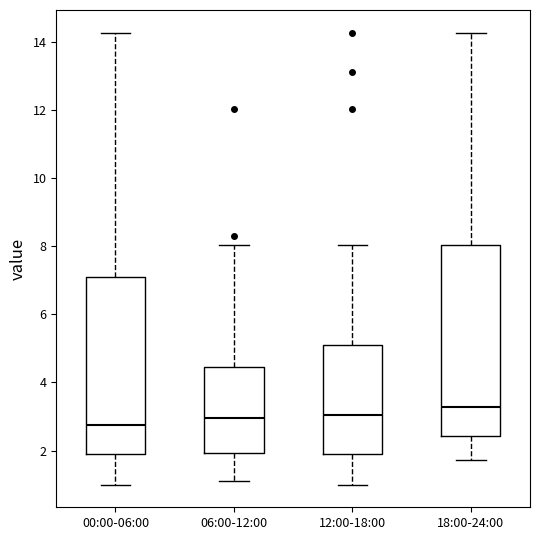

Where is the upper edge of the box for 06:00-12:00 on the y-axis? The values are not printed on the chart, so give them approximately, as read against the axis.

4.4